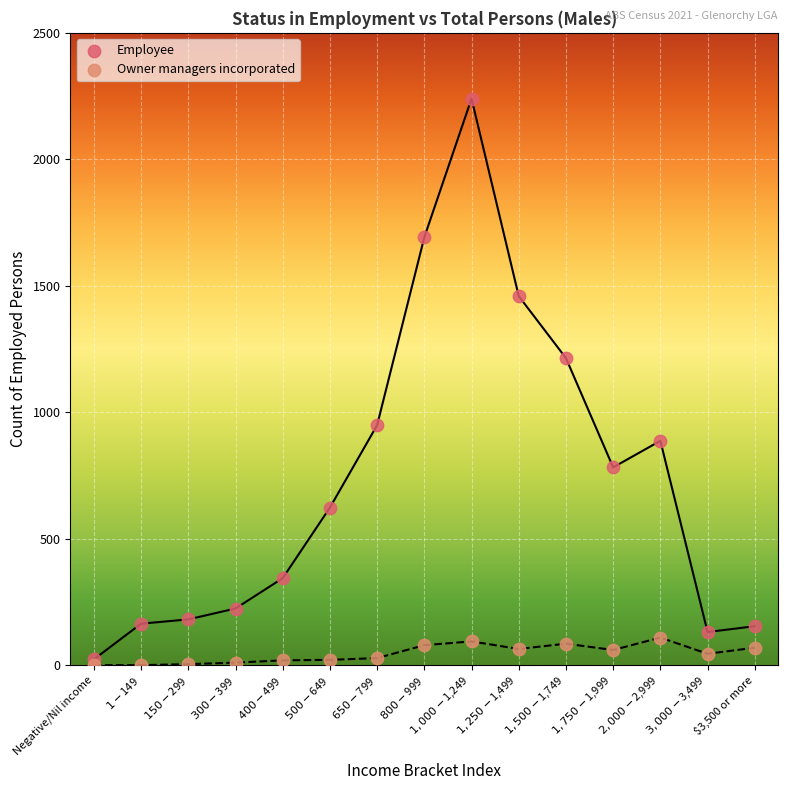

Which series reaches the maximum Y coordinate?

Employee